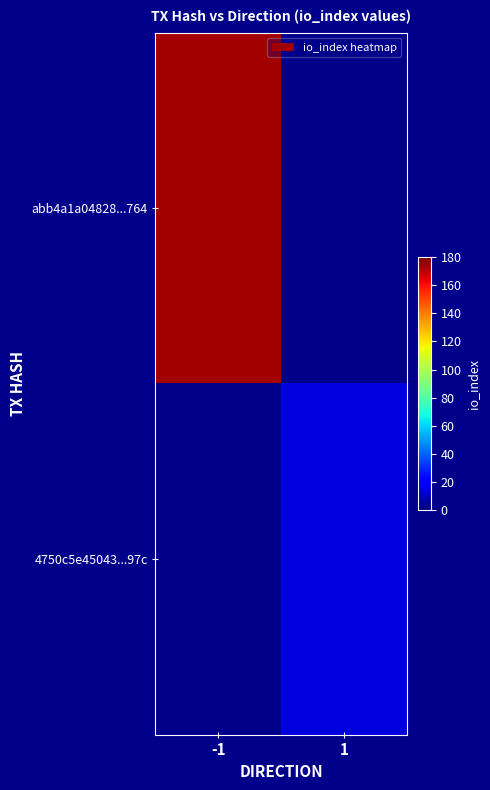

Rank the series by their maximum value, from lowest to highest.

abb4a1a04828...764, 4750c5e45043...97c